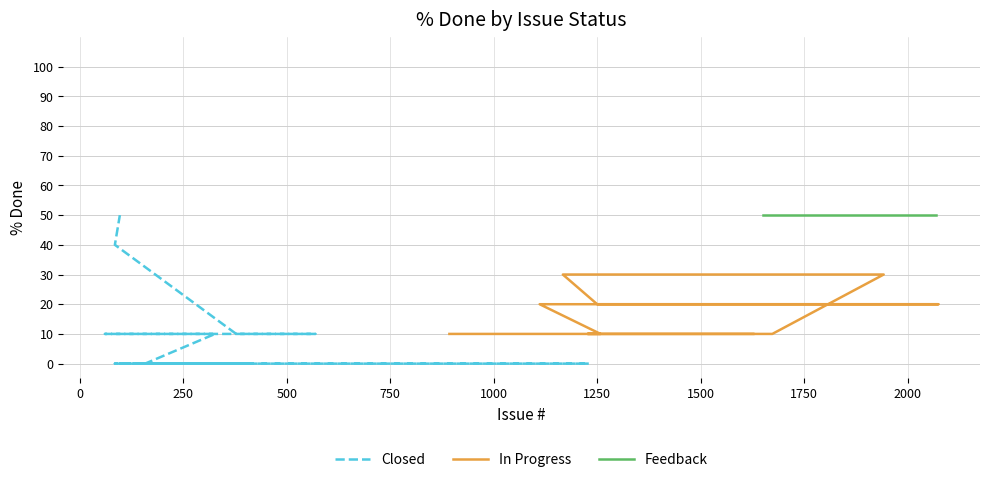

How many positive values does the Closed series have?

10